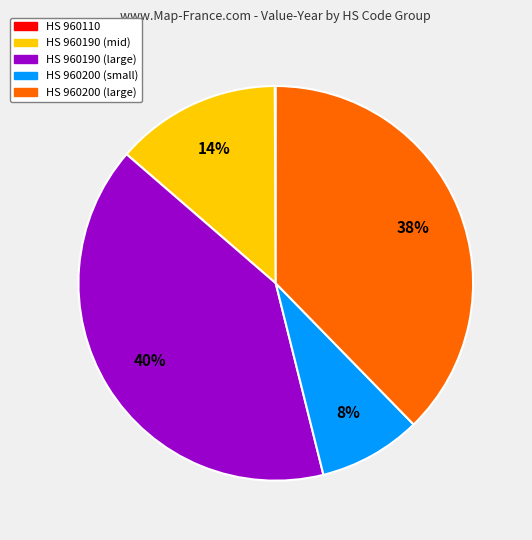

To the nearest percent, what is the average slice percentage?

20%